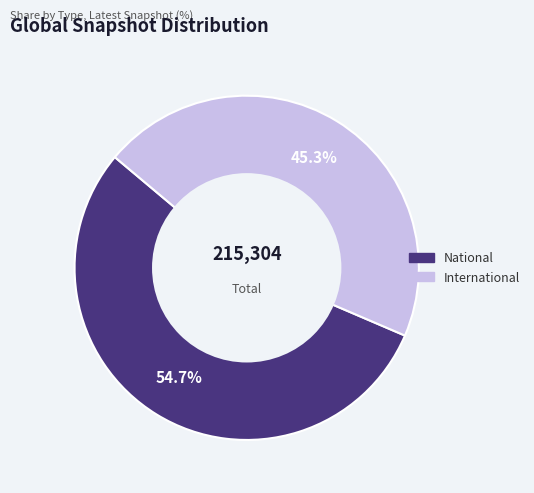

To the nearest percent, what is the combined percentage of International and National?

100%